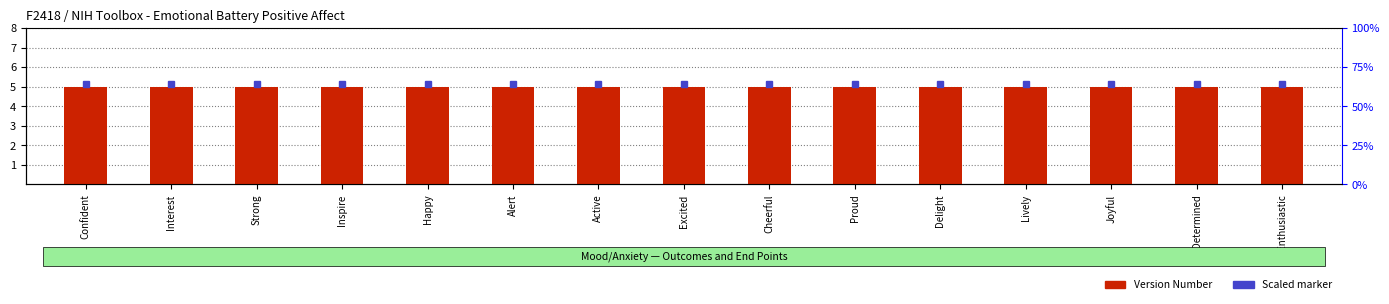

What is the total value across all series at Enthusiastic?

10.2